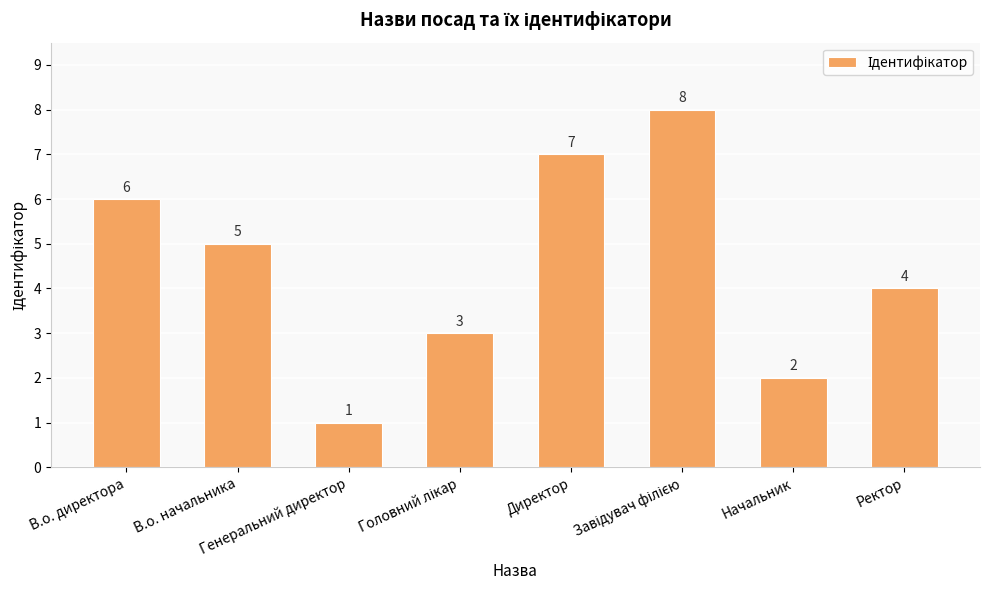

What is the ratio of the value at В.о. начальника to the value at Директор?

0.7